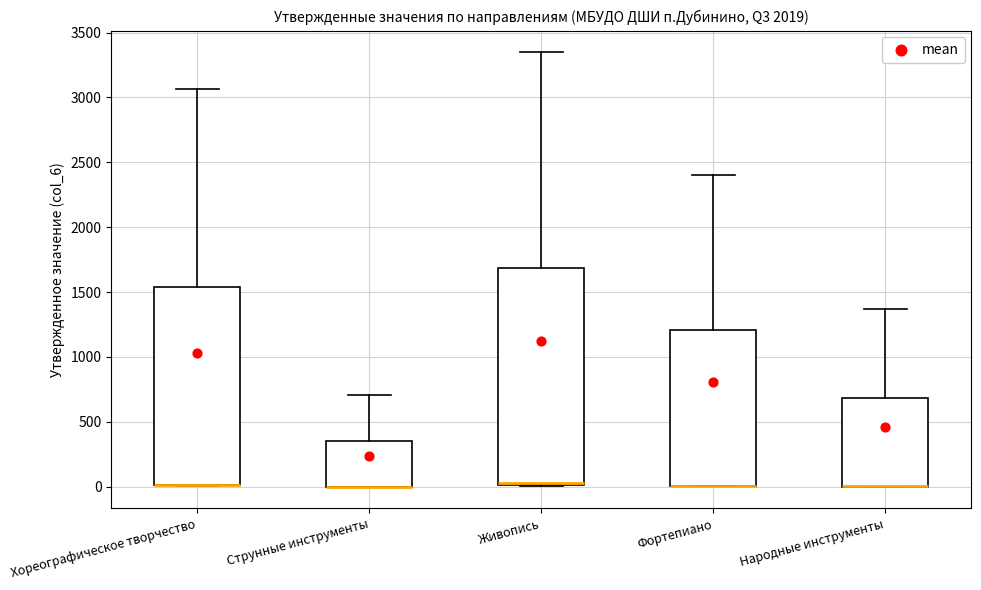

Comparing the boxes themselves (not the whiskers), which one is the tallest?

Живопись